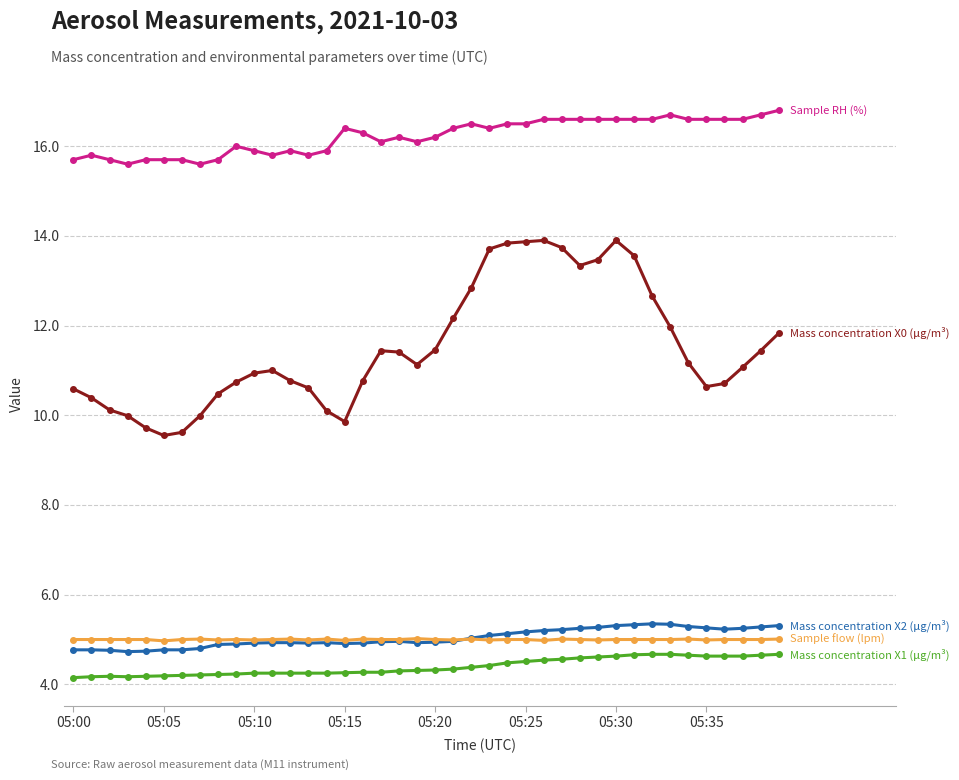

What is the minimum value shown in the chart?

4.2